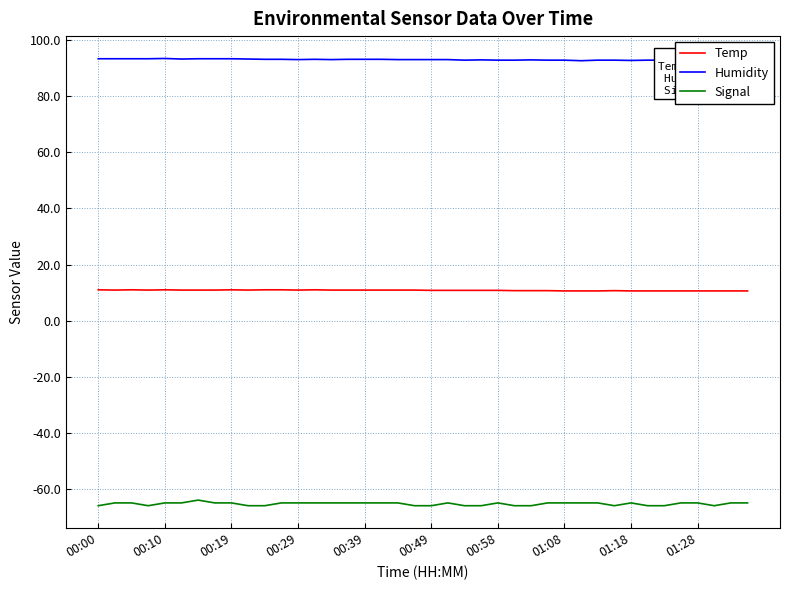

True or false: Temp and Signal cross at least once.

False